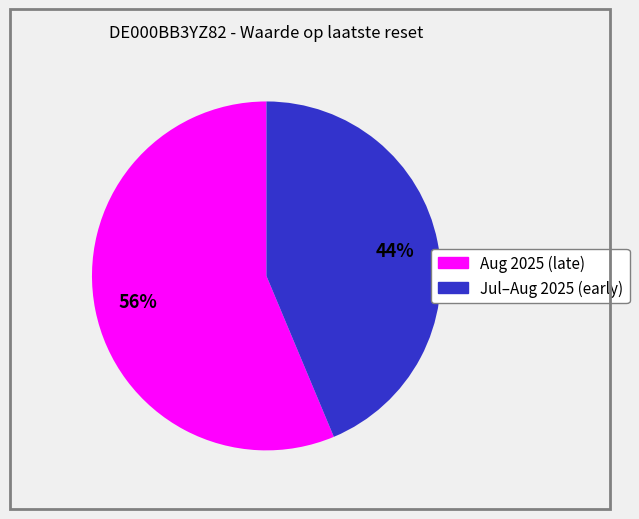

Is there a majority slice in this chart?

Yes